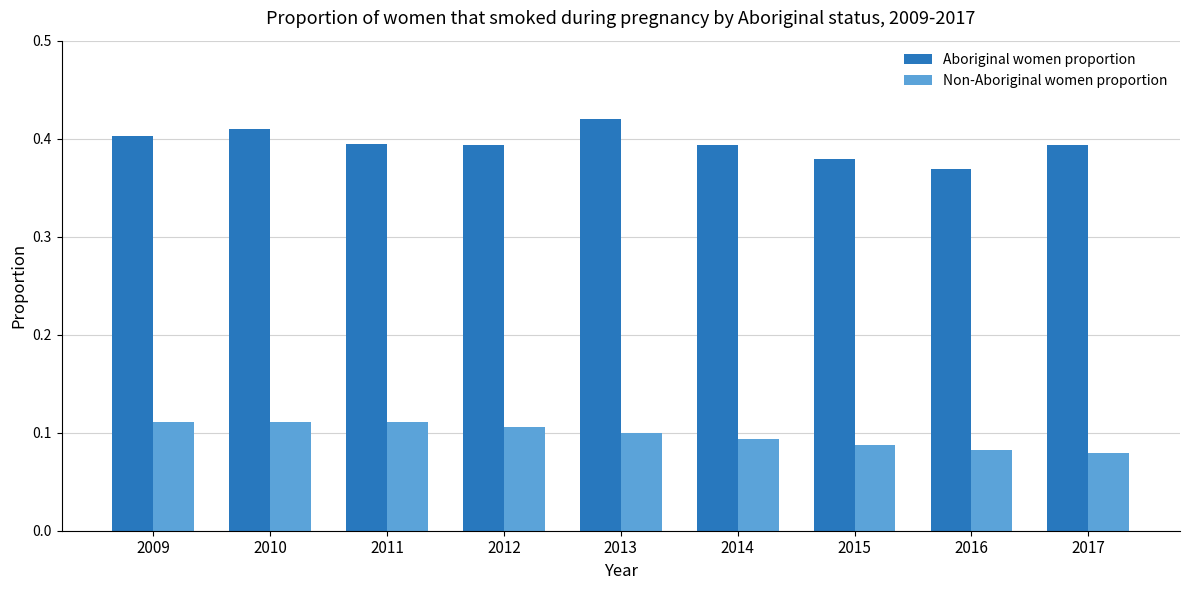

List the series in order of their peak value, highest first.

Aboriginal women proportion, Non-Aboriginal women proportion